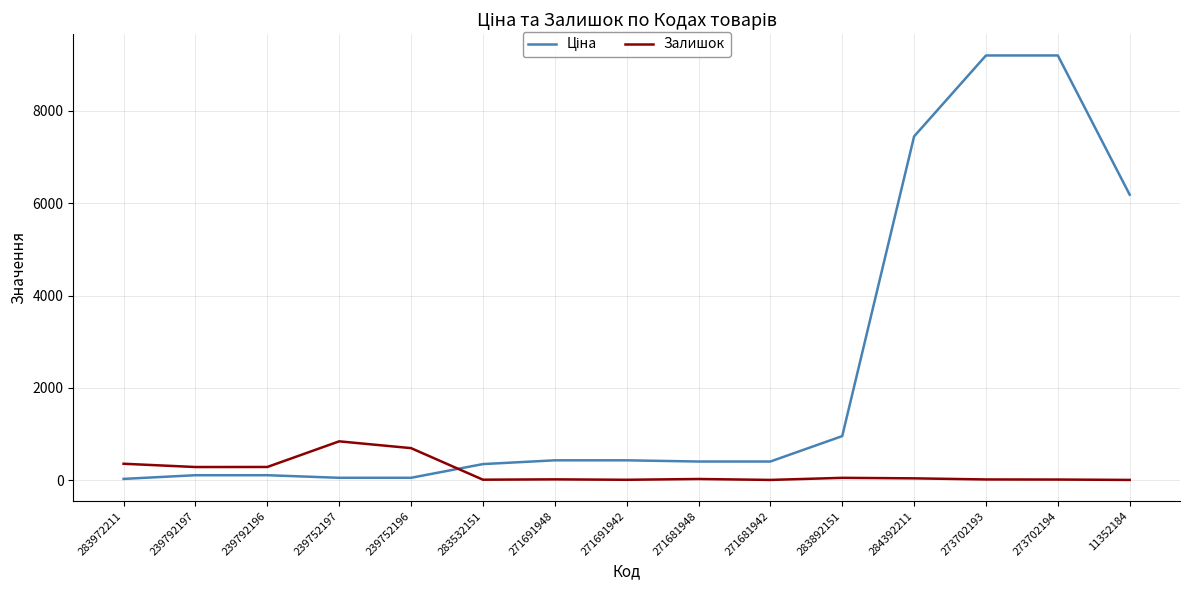

What is the greatest value displayed?

9196.3